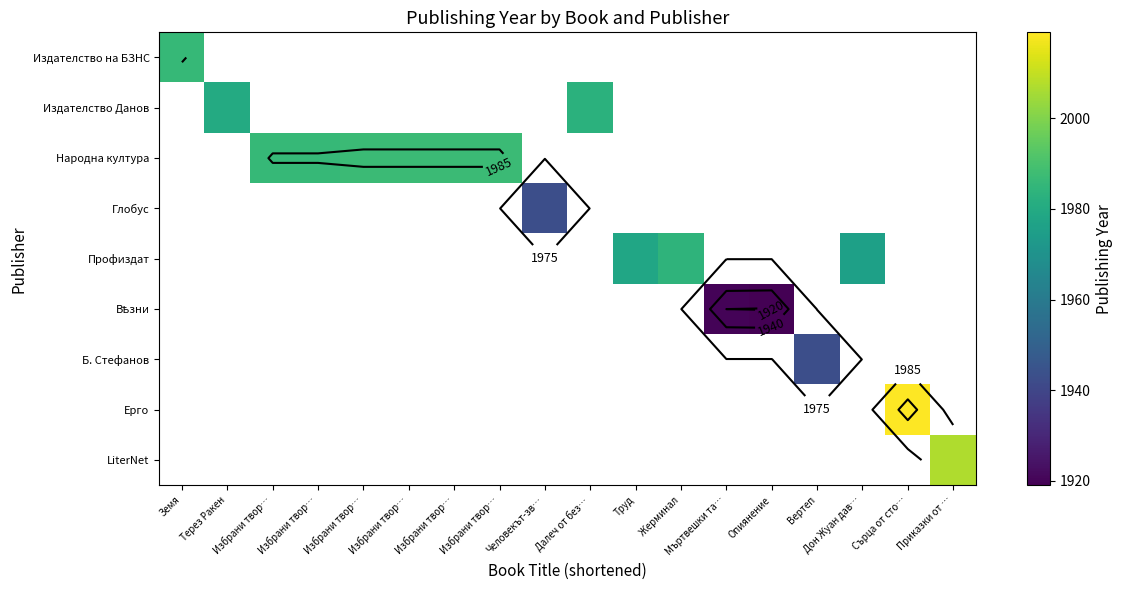

What is the highest value of the Издателство Данов series?

1983